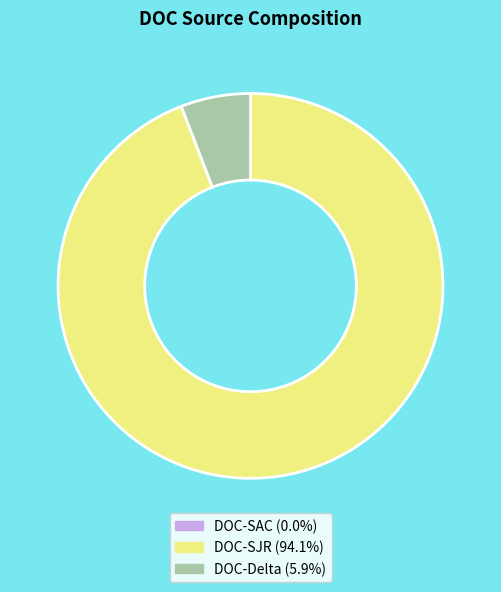

Is there any slice that represents more than half of the pie?

Yes